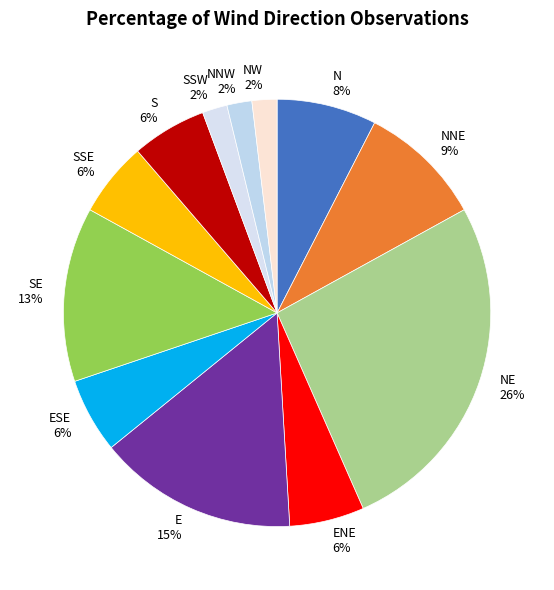

Do NNW and NNE together represent more than half of the pie?

No